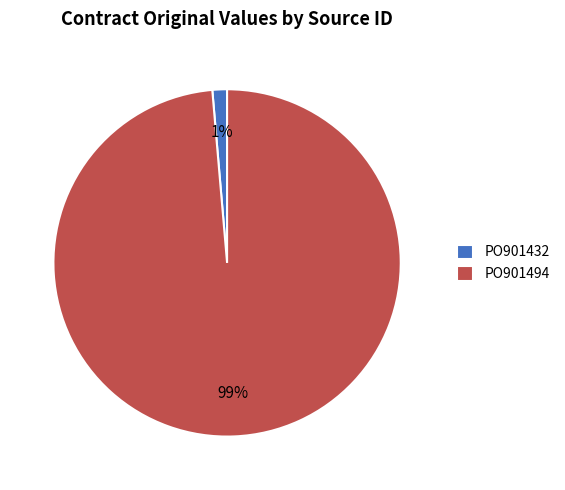

True or false: PO901432 accounts for 1% of the total.

True